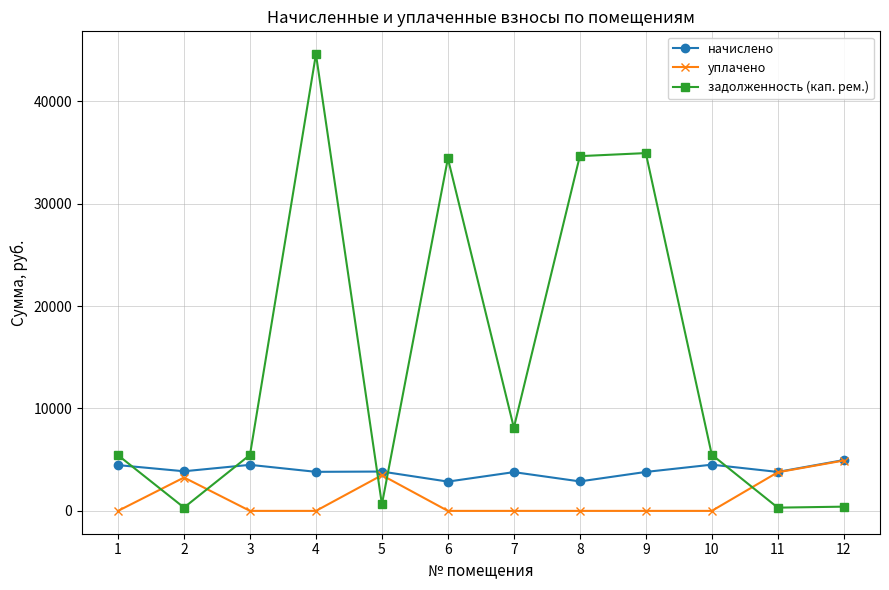

How many lines are shown in the chart?

3